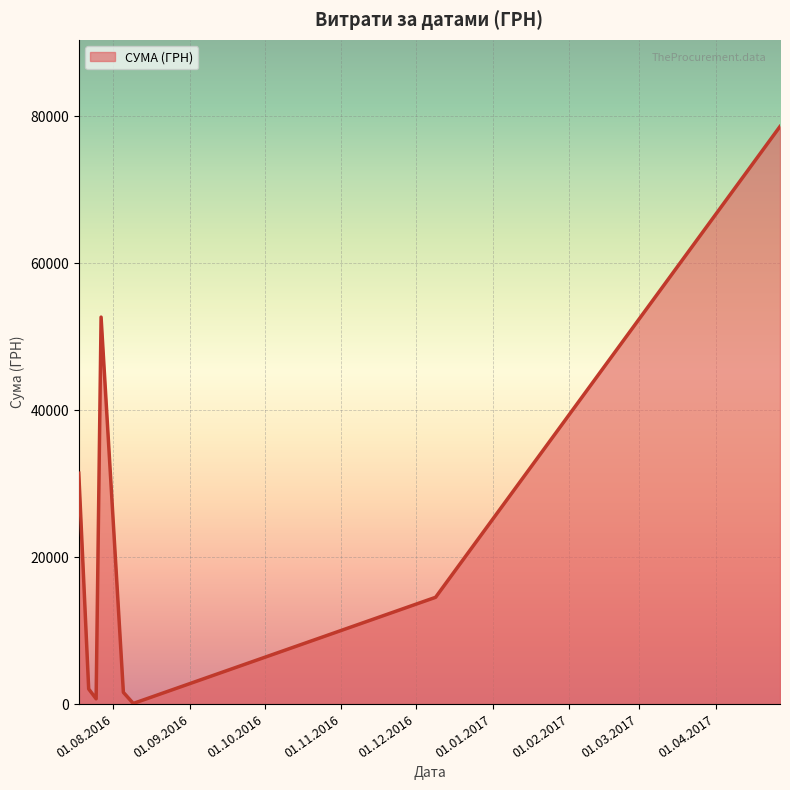

How many interior local peaks (higher than both neighbors) does the data have?

1